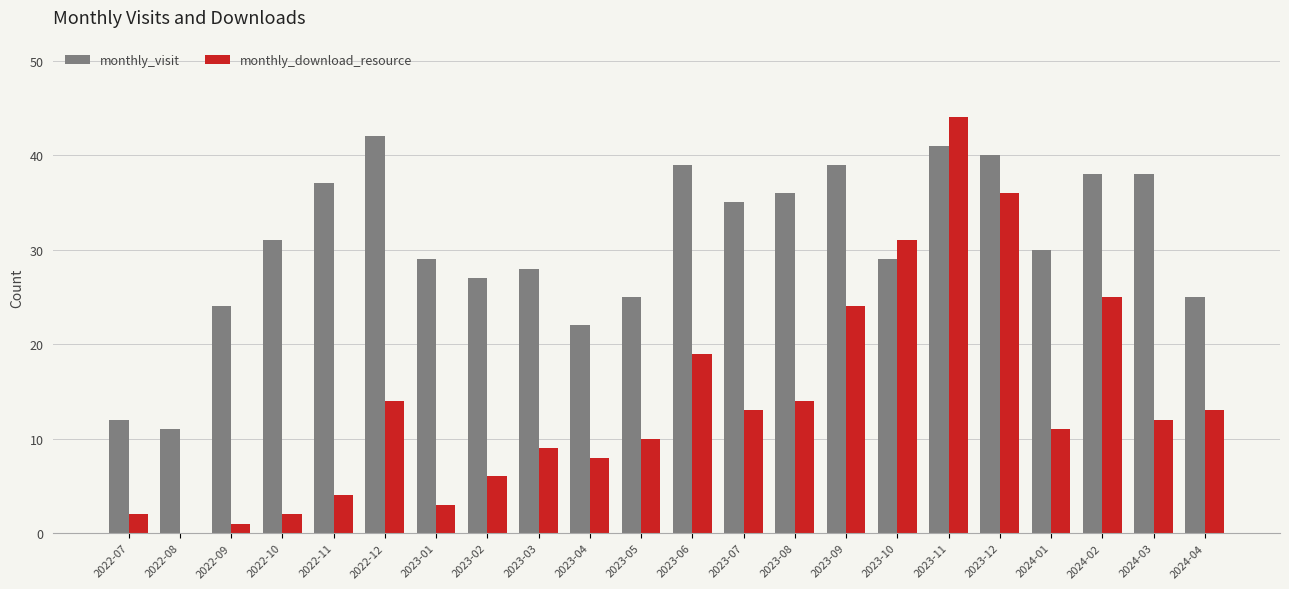

Are the bars grouped side by side (vs. stacked)?

Yes